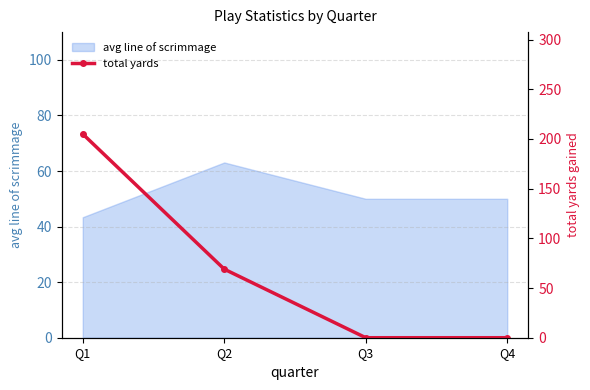

What is the highest value of the avg line of scrimmage series?

63.1